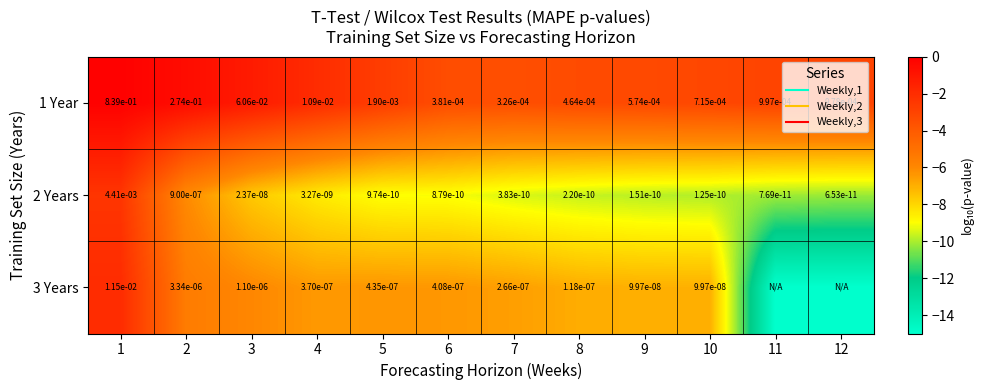

The value of 1 Year at 4 is -2.9. True or false?

False